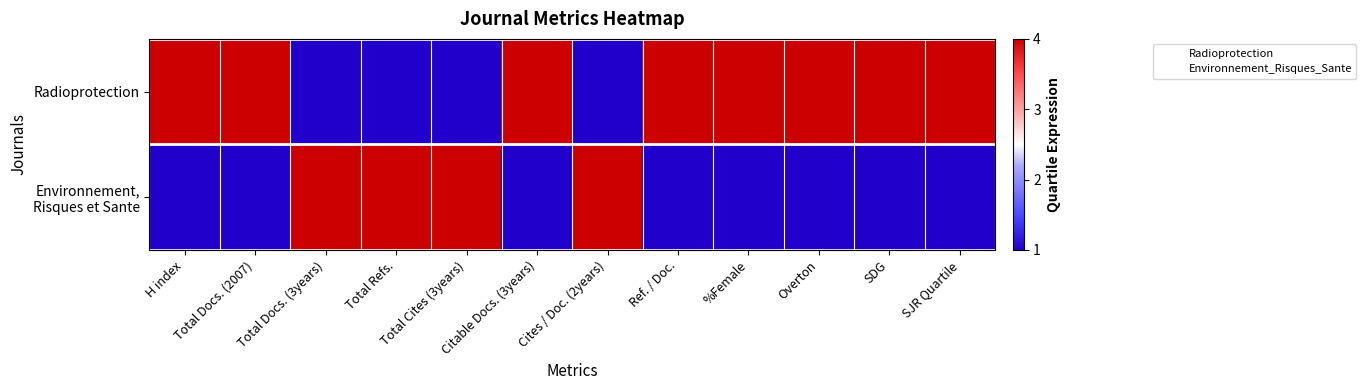

Which label corresponds to the smallest value in the chart?

Total Docs. (3years)